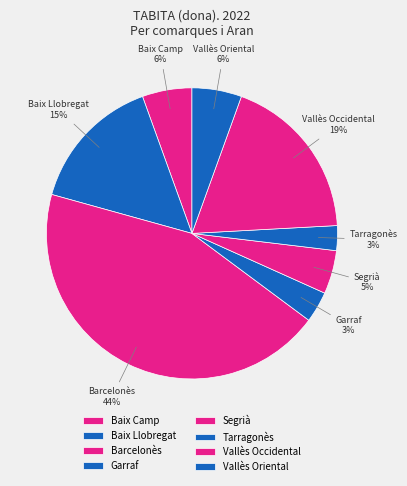

To the nearest percent, what is the average slice percentage?

12%